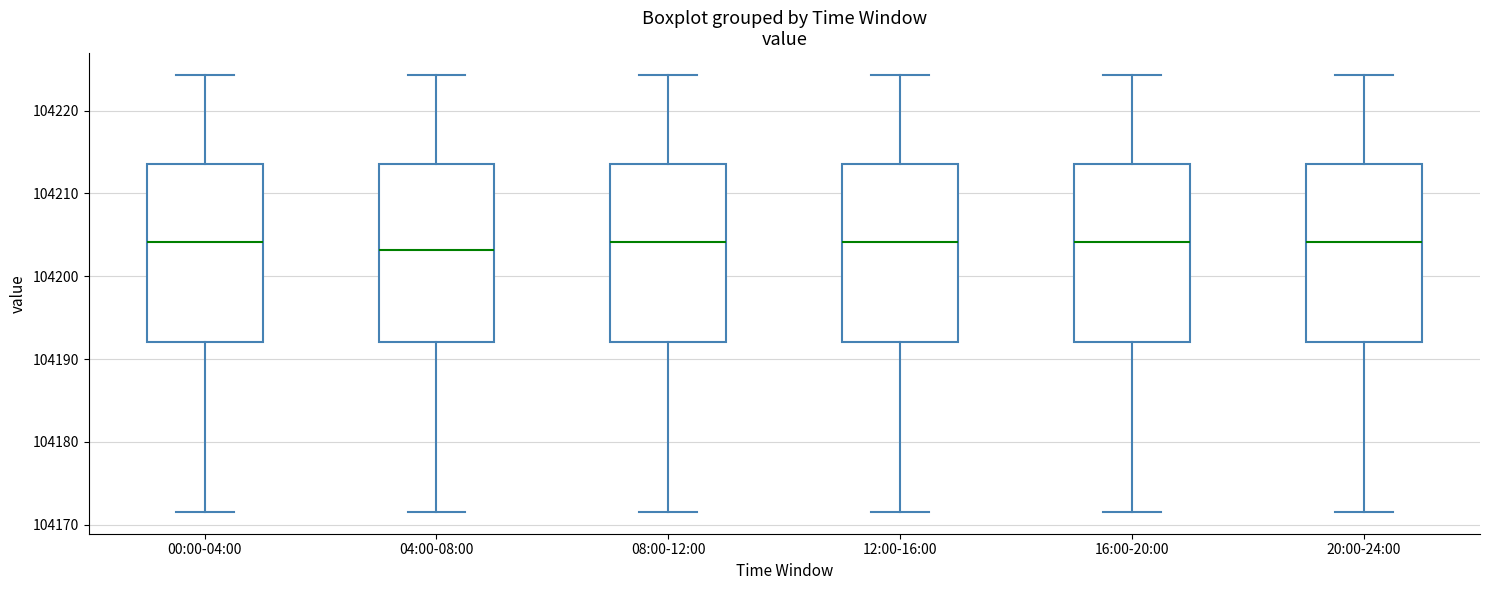

Reading left to right, transcribe this box plot: for each box, give where its median line is, the range the box spans, and where its two whiskers end, as read against the y-axis. The values are not printed on the chart, so give them approximately, as read against the axis.

00:00-04:00: median 104204, box 104192 to 104214, whiskers 104172 to 104224
04:00-08:00: median 104203, box 104192 to 104214, whiskers 104172 to 104224
08:00-12:00: median 104204, box 104192 to 104214, whiskers 104172 to 104224
12:00-16:00: median 104204, box 104192 to 104214, whiskers 104172 to 104224
16:00-20:00: median 104204, box 104192 to 104214, whiskers 104172 to 104224
20:00-24:00: median 104204, box 104192 to 104214, whiskers 104172 to 104224